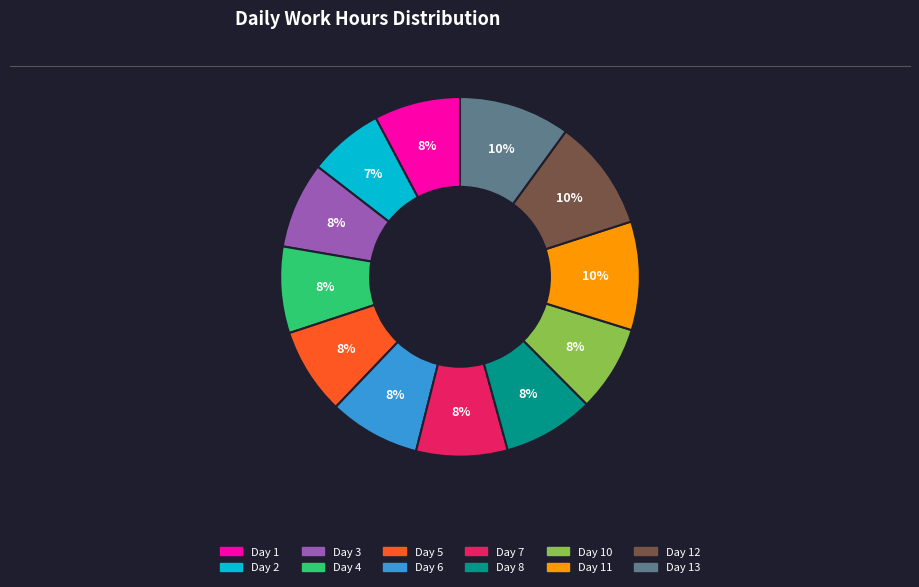

Is there a majority slice in this chart?

No